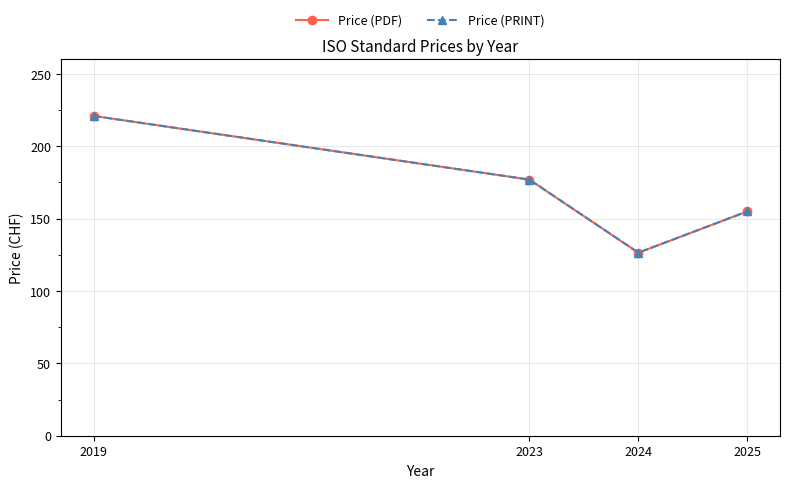

Reading right to left, extract all data points from this chart.

Price (PDF): 155.0	126.5	177.0	221.0
Price (PRINT): 155.0	126.5	177.0	221.0